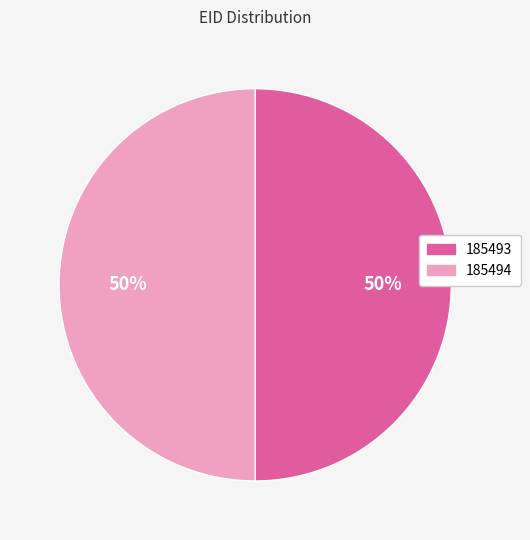

Combined, do 185494 and 185493 account for over 50%?

Yes